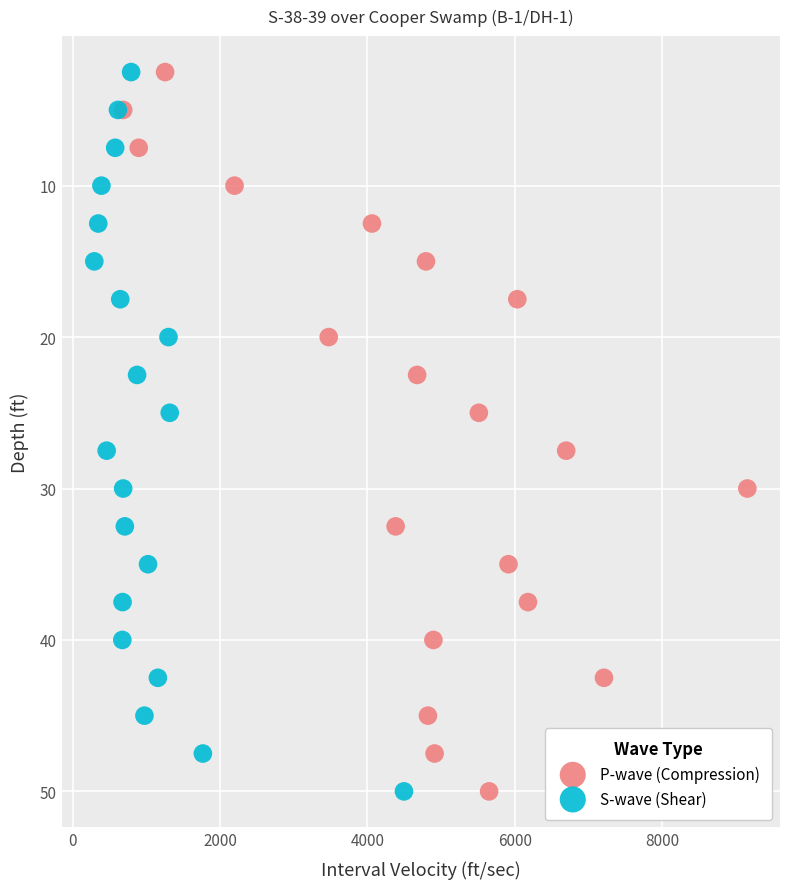

What are all the series names shown in the legend?

P-wave (Compression), S-wave (Shear)